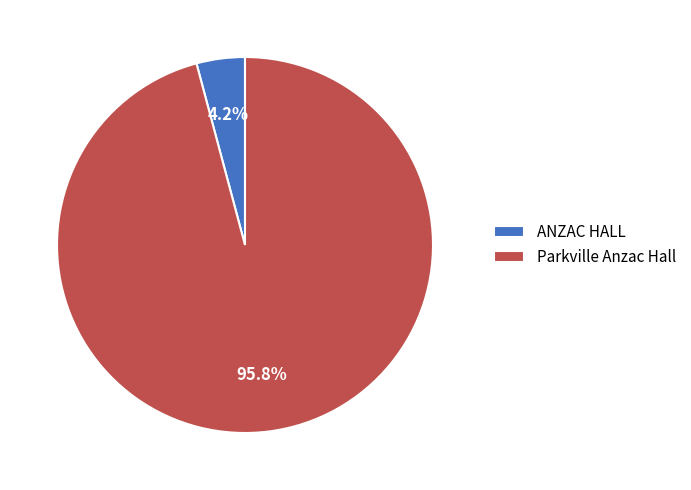

Is there a majority slice in this chart?

Yes